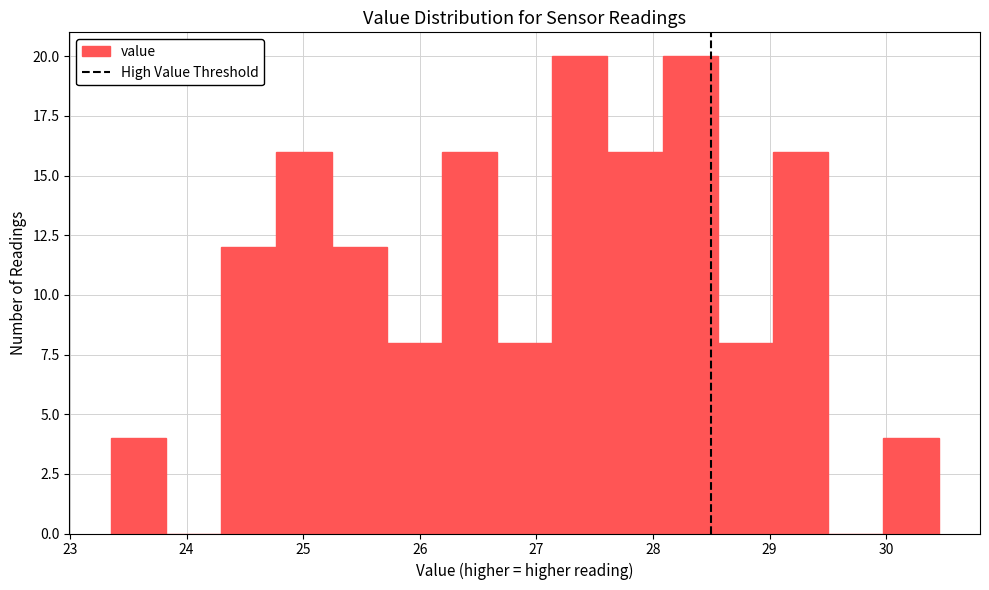

Reading left to right, transcribe this chart: for each bar, give the range it covers on the x-axis and its height. Neither the bar edges nor the heights are printed on the chart, so give them approximately, as read against the axes.

23.4 to 23.8: 4
23.8 to 24.3: 0
24.3 to 24.8: 12
24.8 to 25.2: 16
25.2 to 25.7: 12
25.7 to 26.2: 8
26.2 to 26.7: 16
26.7 to 27.1: 8
27.1 to 27.6: 20
27.6 to 28.1: 16
28.1 to 28.6: 20
28.6 to 29.0: 8
29.0 to 29.5: 16
29.5 to 30.0: 0
30.0 to 30.5: 4